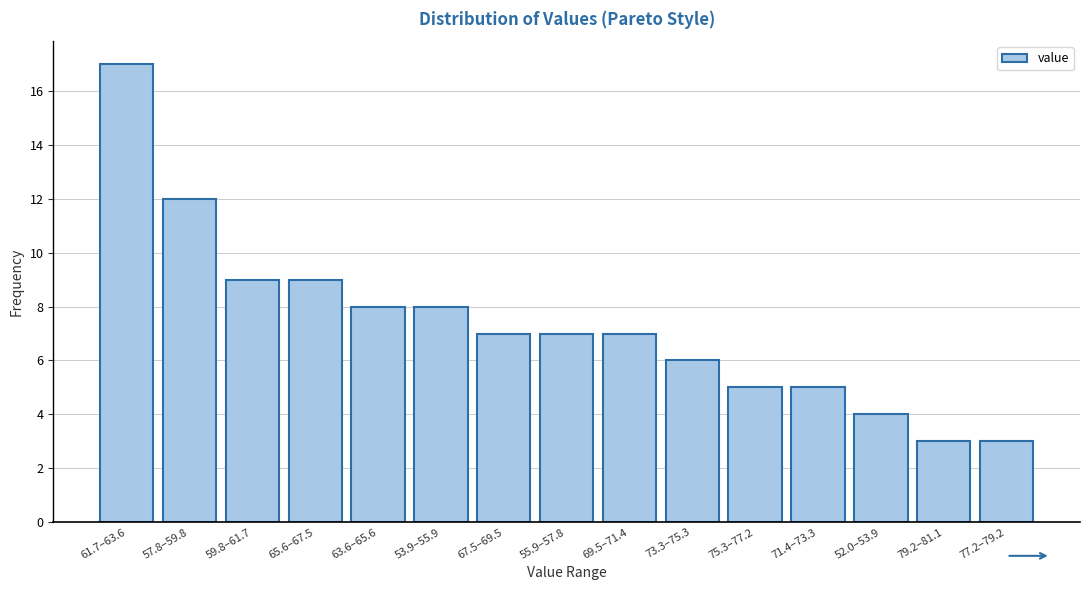

Reading left to right, list all the values displayed in this chart.

61.7–63.6=17	57.8–59.8=12	59.8–61.7=9	65.6–67.5=9	63.6–65.6=8	53.9–55.9=8	67.5–69.5=7	55.9–57.8=7	69.5–71.4=7	73.3–75.3=6	75.3–77.2=5	71.4–73.3=5	52.0–53.9=4	79.2–81.1=3	77.2–79.2=3